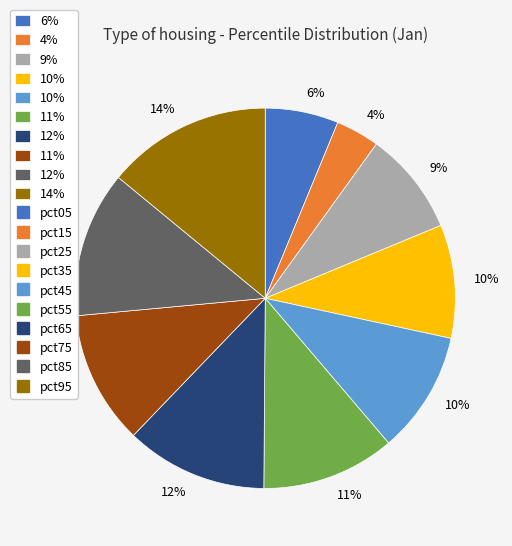

How many segments does this pie chart have?

10